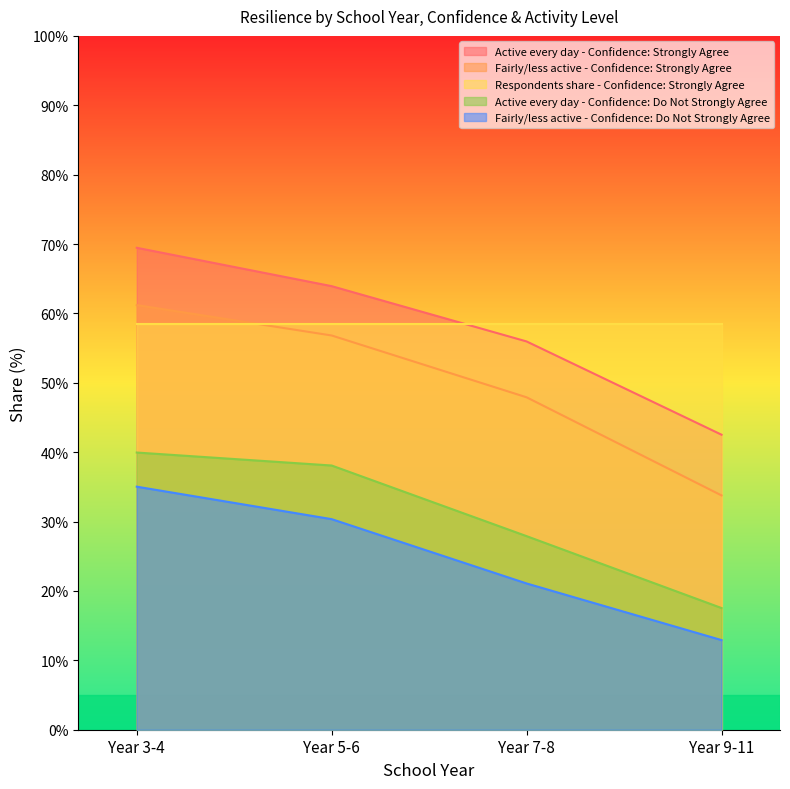

What is the label of the 4th point from the right?

Year 3-4